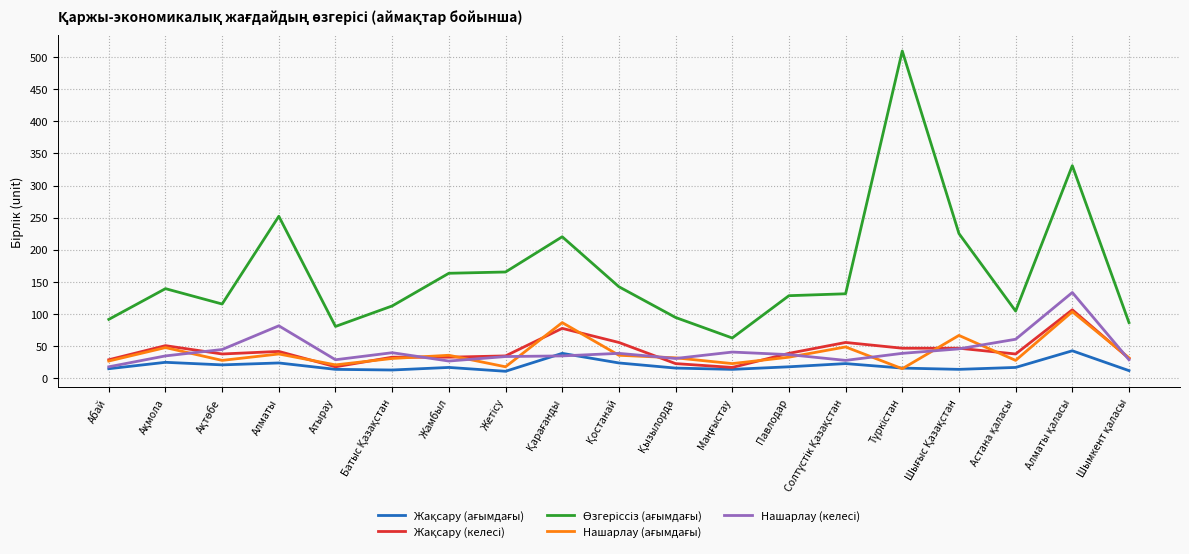

What is the difference between the highest and lowest values at Атырау?

67